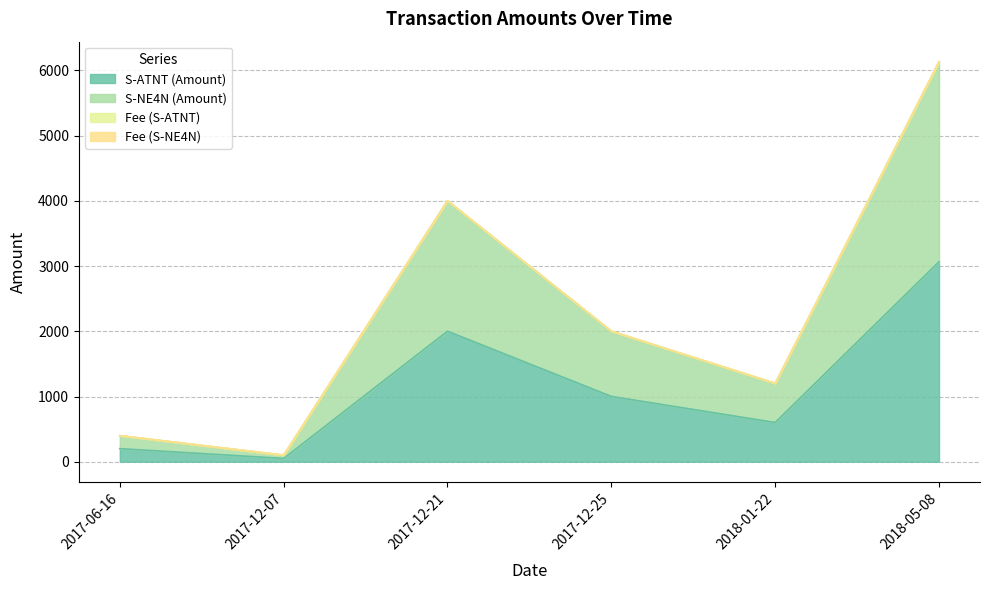

At which label does S-NE4N (Amount) reach its peak?

2018-05-08